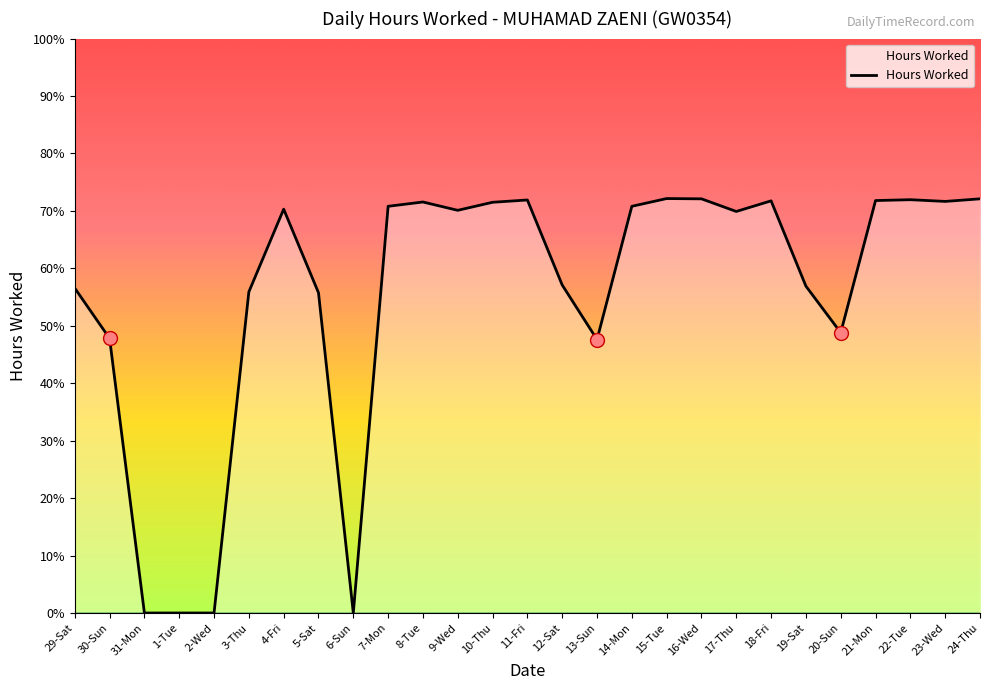

Where does the data first go above 14?

4-Fri